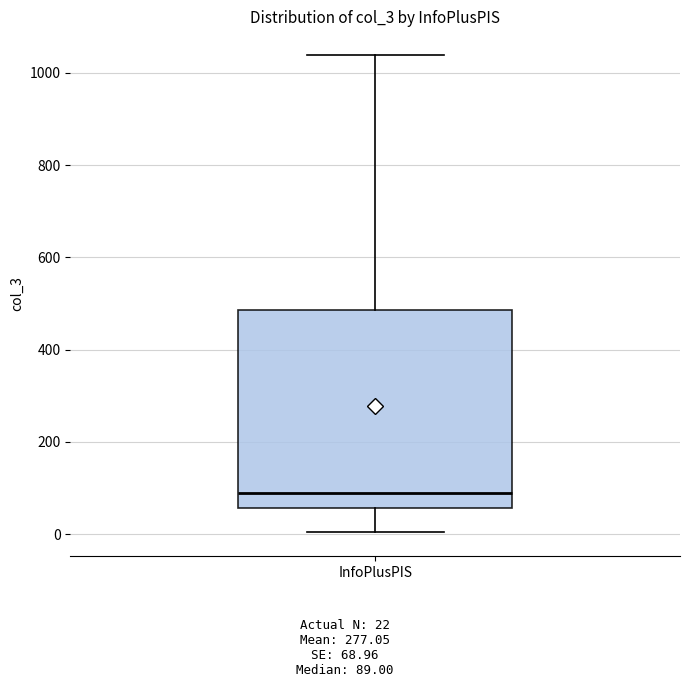

Transcribe this box plot: give where the median line is, the range the box spans, and where the two whiskers end, as read against the y-axis. The values are not printed on the chart, so give them approximately, as read against the axis.

median 80, box 60 to 480, whiskers 0 to 1040